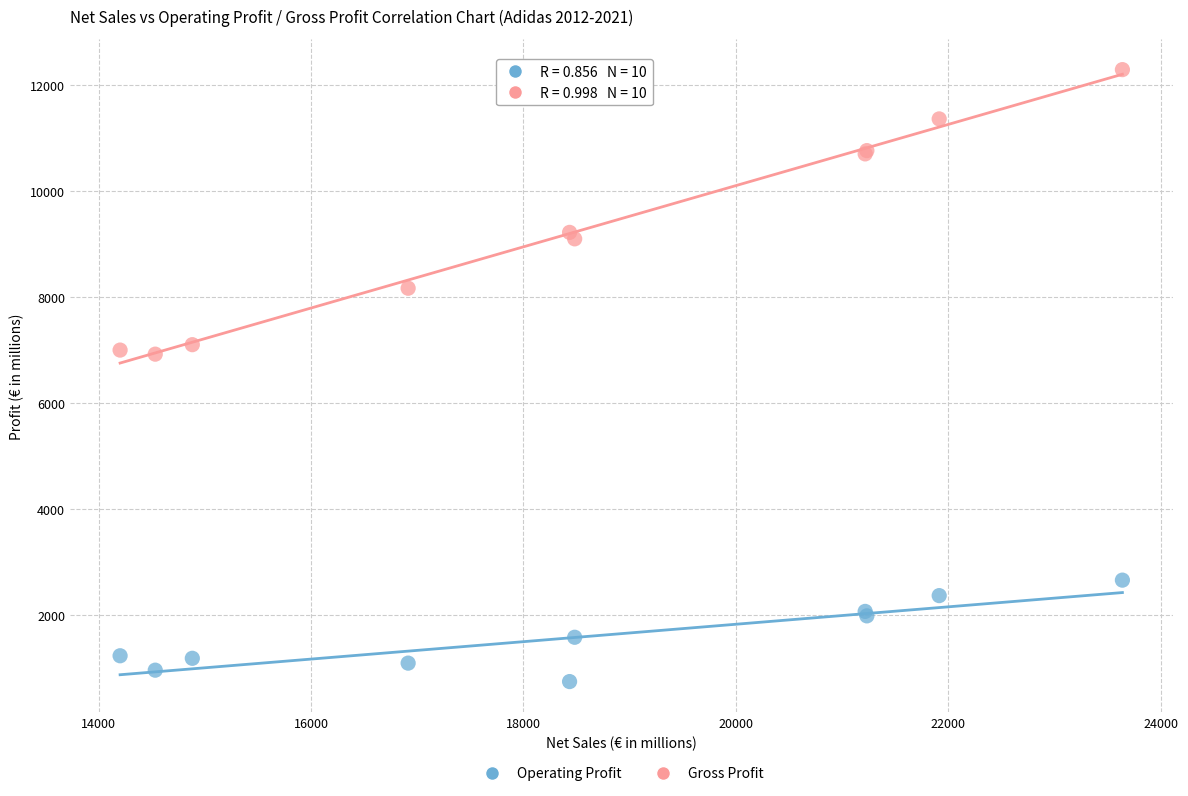

What are all the series names shown in the legend?

Operating Profit, Gross Profit